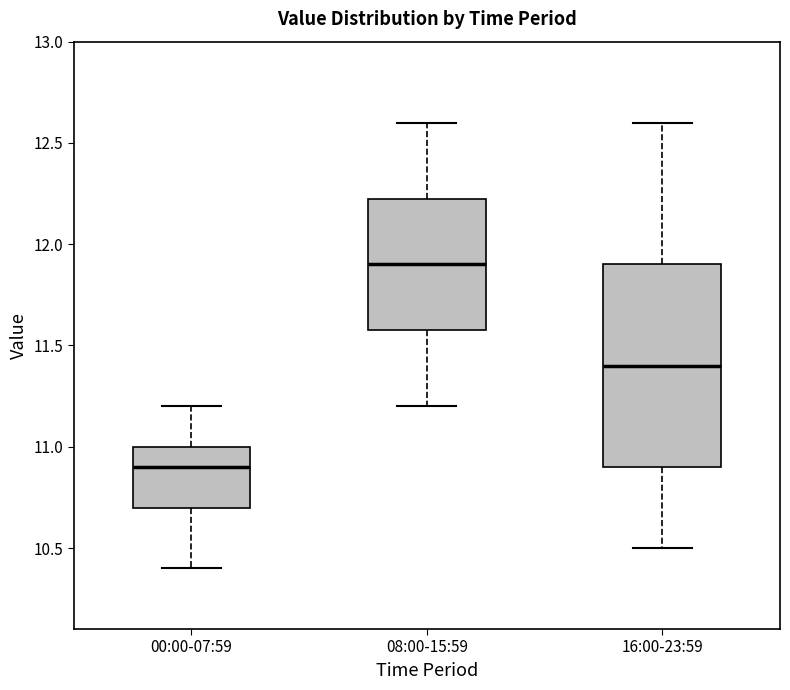

Reading left to right, read every box against the y-axis: the position of its median line, the range the box covers, and the ends of its whiskers. The values are not printed on the chart, so give them approximately, as read against the axis.

00:00-07:59: median 10.90, box 10.70 to 11.00, whiskers 10.40 to 11.20
08:00-15:59: median 11.90, box 11.60 to 12.25, whiskers 11.20 to 12.60
16:00-23:59: median 11.40, box 10.90 to 11.90, whiskers 10.50 to 12.60